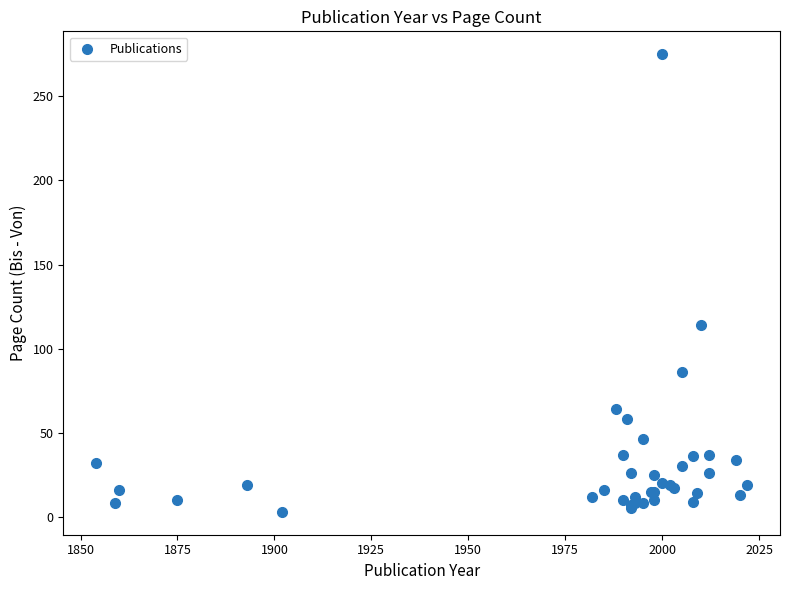

What Y value in the scatter plot is closest to 139?

114